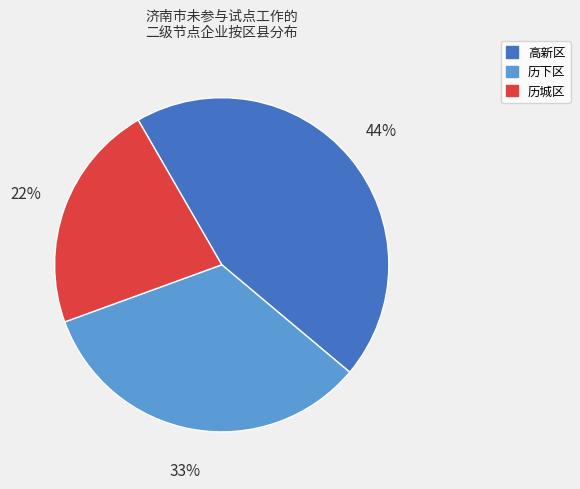

Do 高新区 and 历下区 together represent more than half of the pie?

Yes